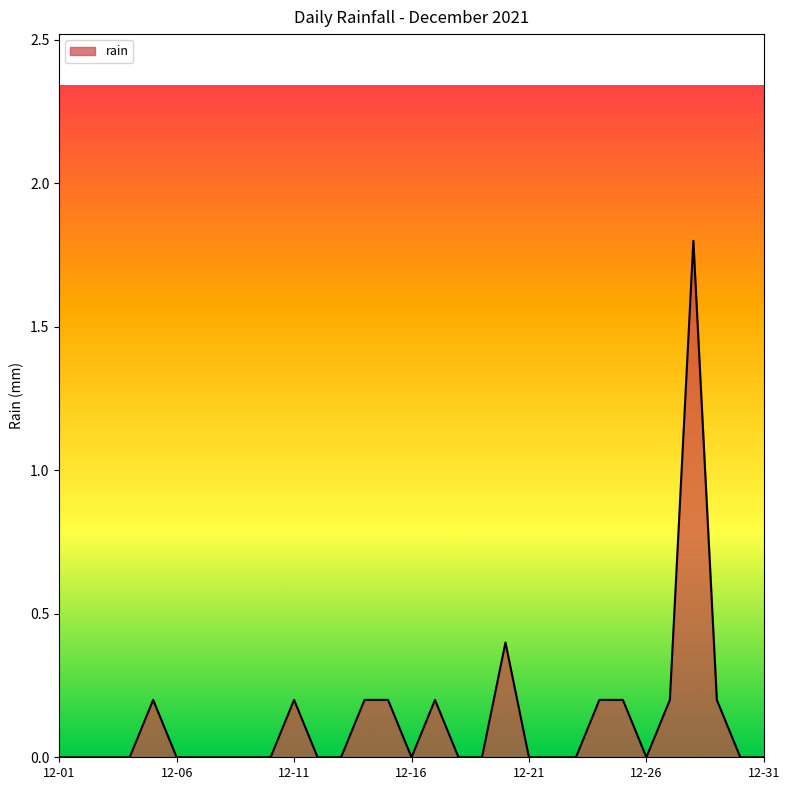

What is the maximum value shown in the chart?

1.8